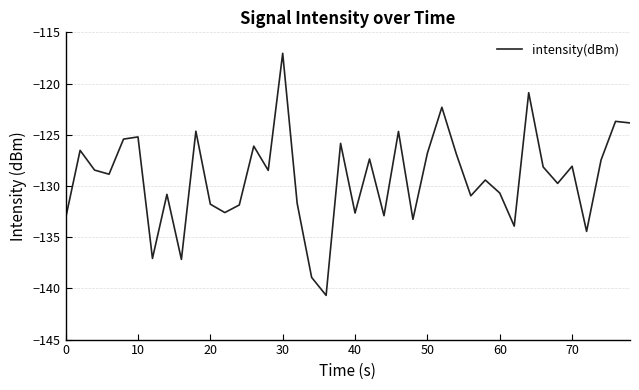

What is the maximum value shown in the chart?

-117.0